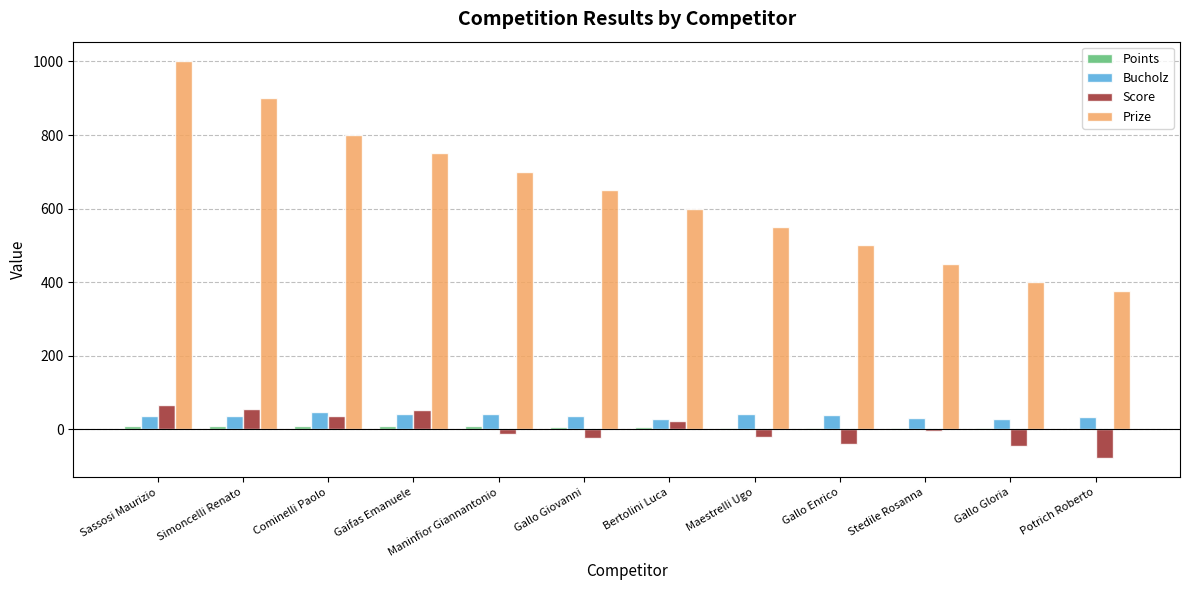

Count the Bucholz values in the range 32 to 40.

7